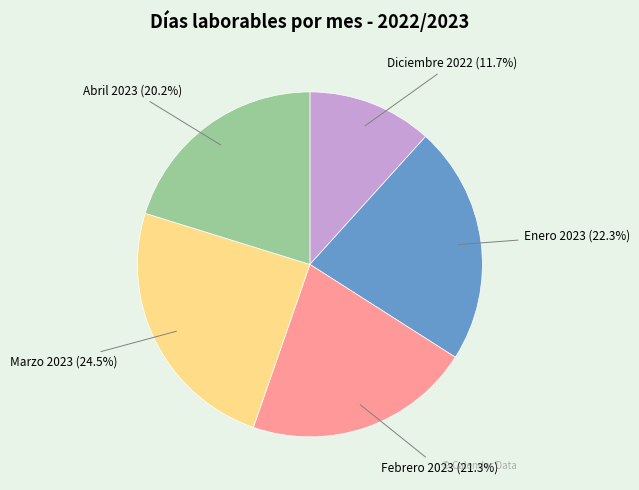

Does any single category account for the majority?

No